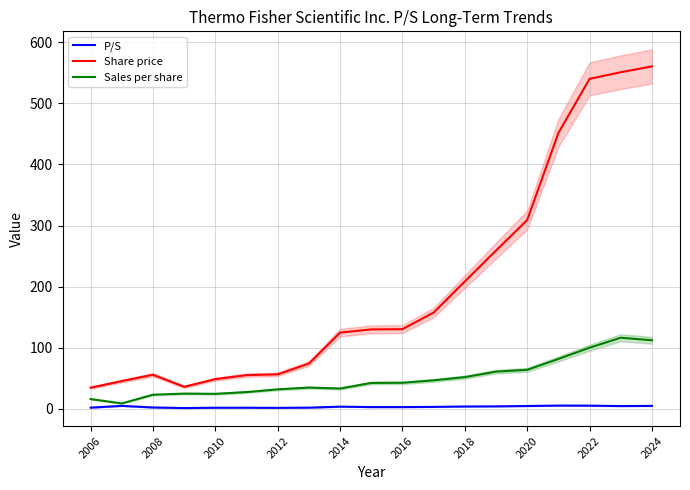

True or false: P/S and Share price cross at least once.

False